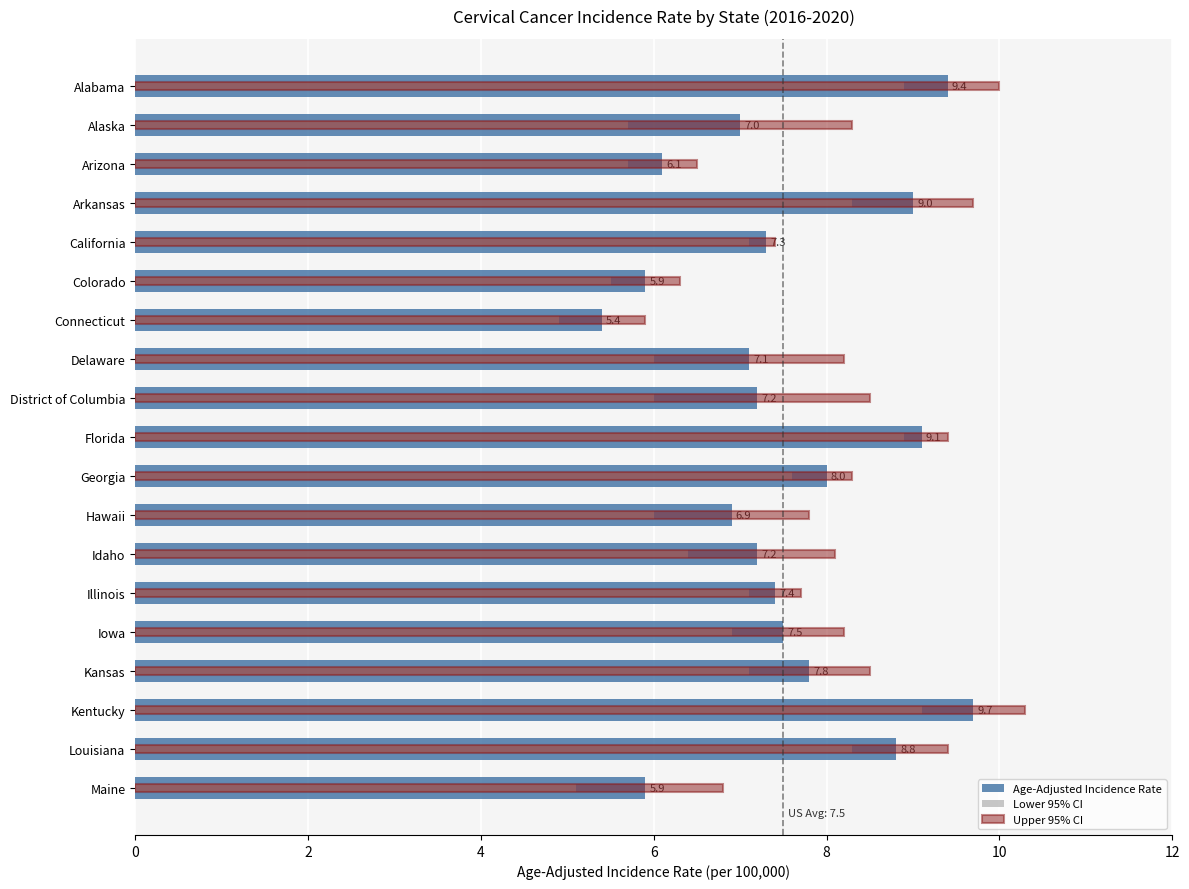

Between Illinois and Kentucky, which series saw the biggest shift?

Upper 95% CI